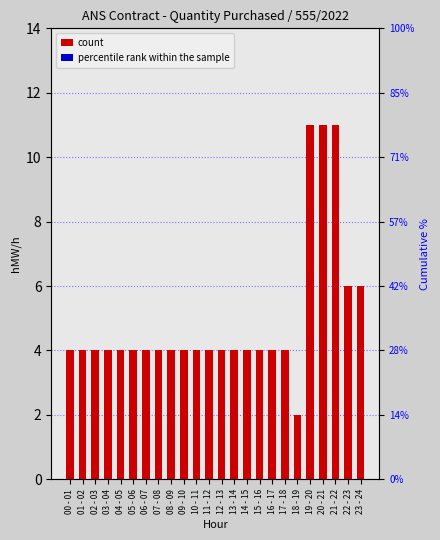

Is the value of count at 01 - 02 greater than the value of percentile rank within the sample at 21 - 22?

Yes